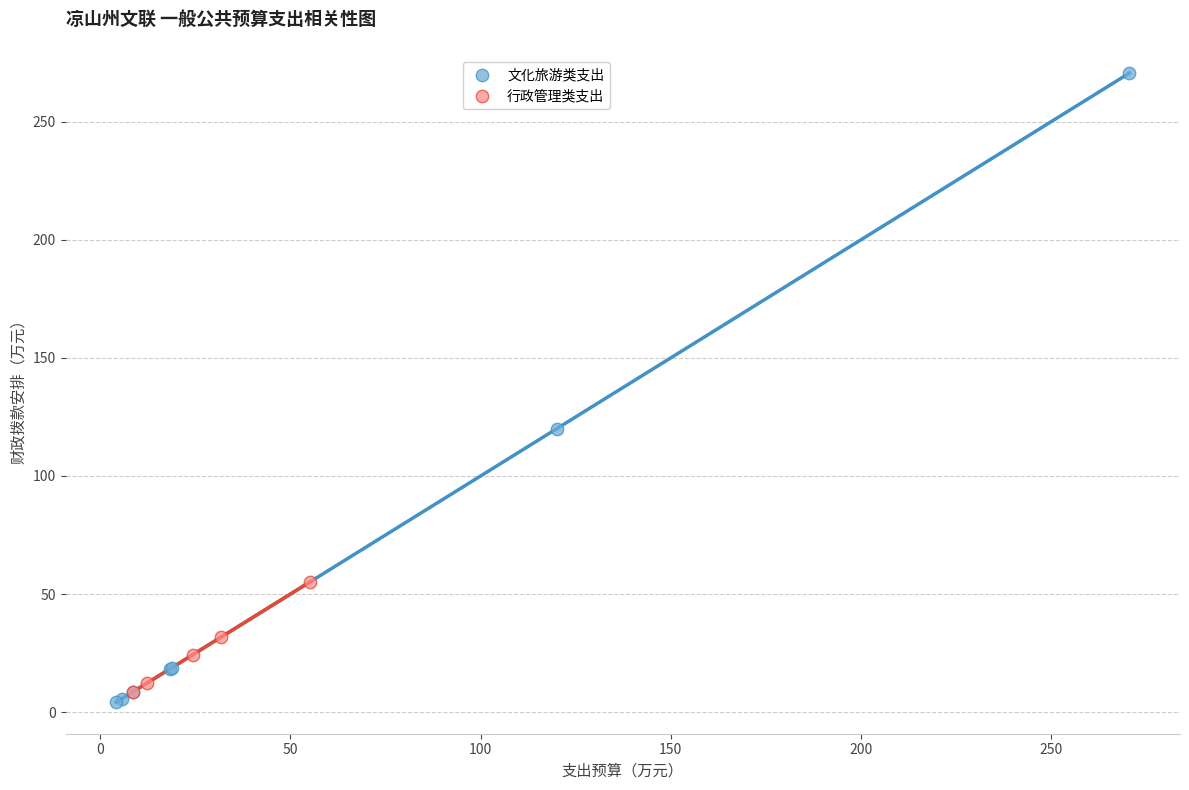

Which series contains the lowest Y value?

文化旅游类支出